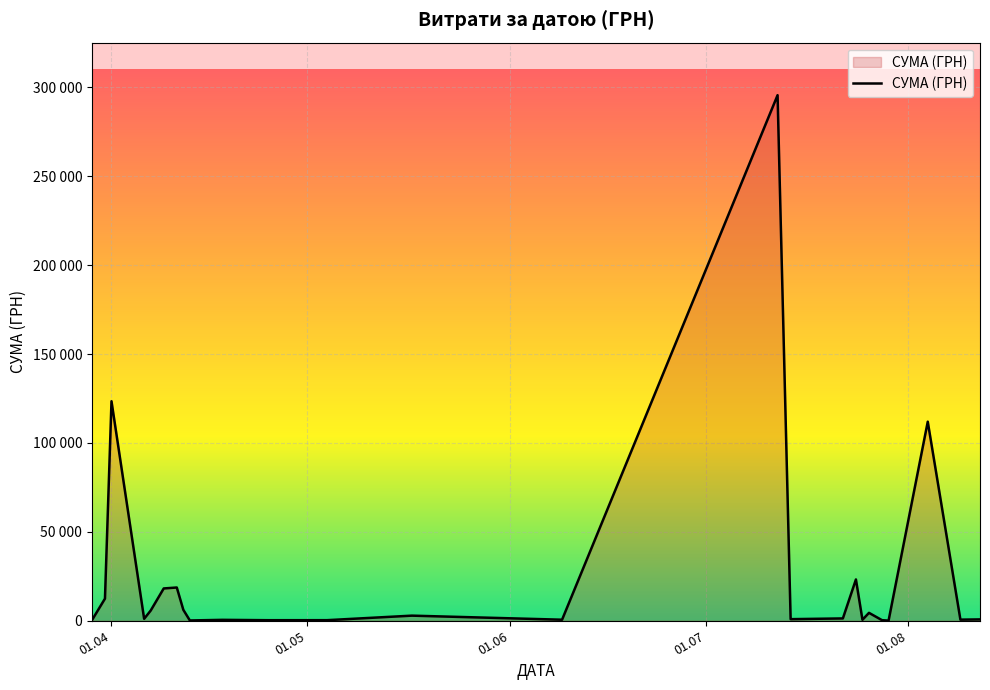

What is the difference between the maximum and second lowest values?

295464.7